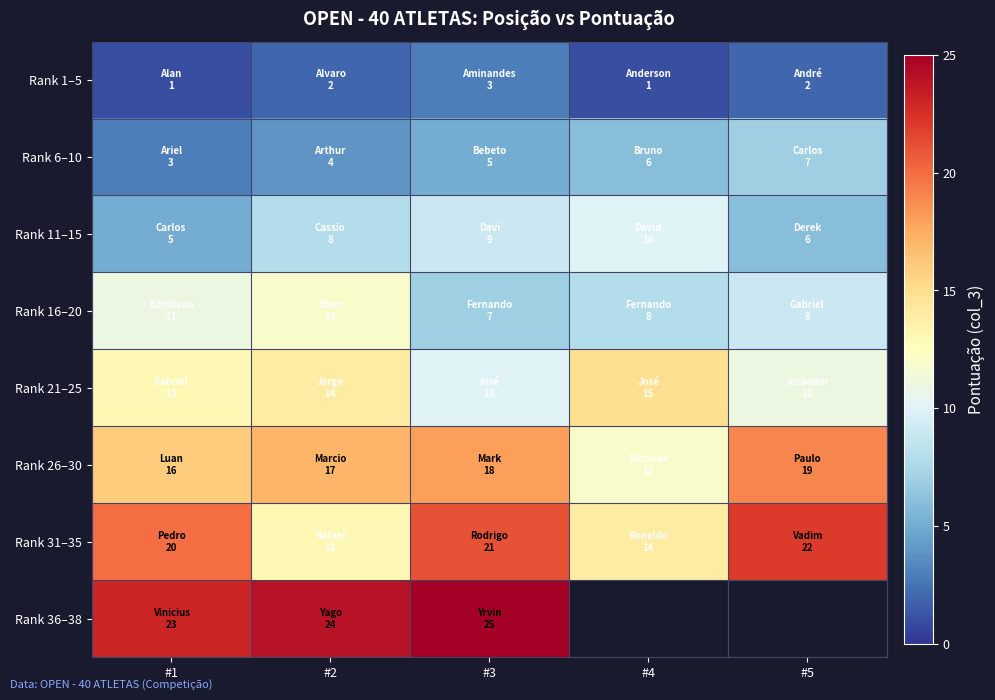

Where is Rank 36–38 nearest to the value 24?

#2